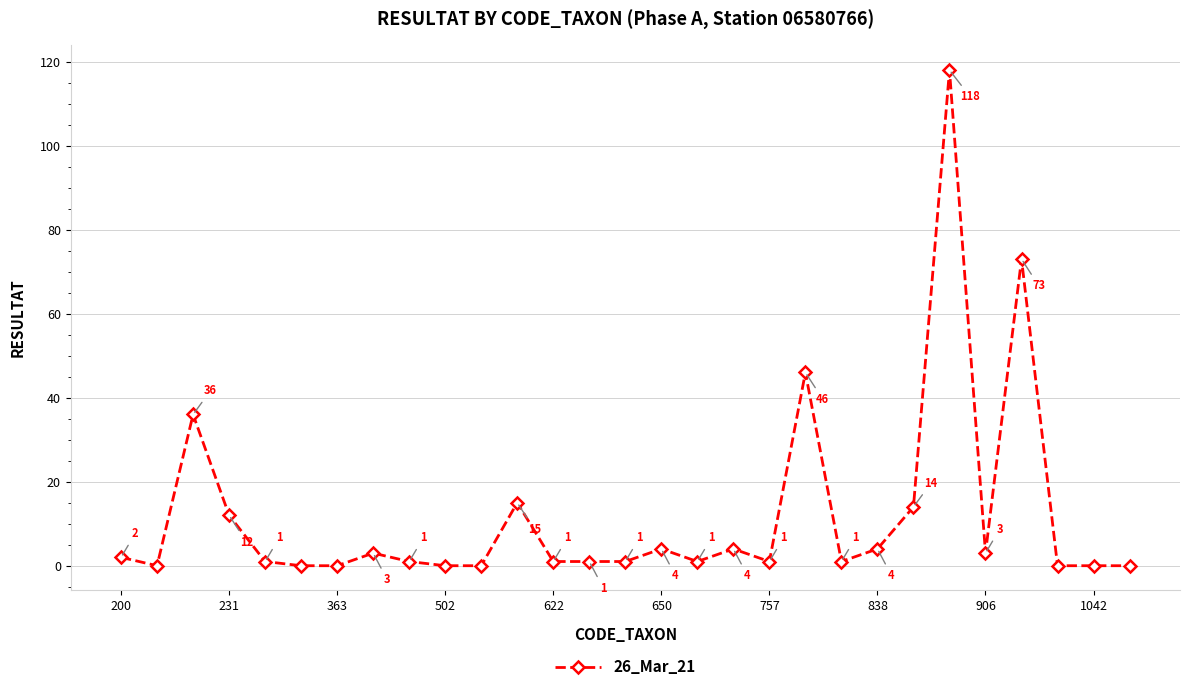

What is the difference between the second highest and minimum values?

73